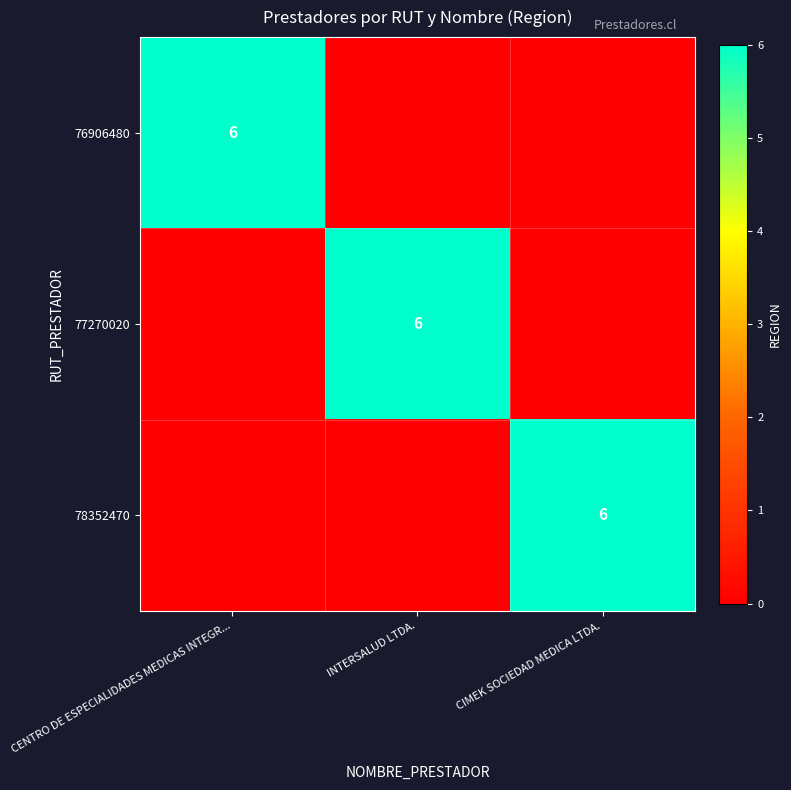

Is it true that 78352470 equals -4 at INTERSALUD LTDA.?

False